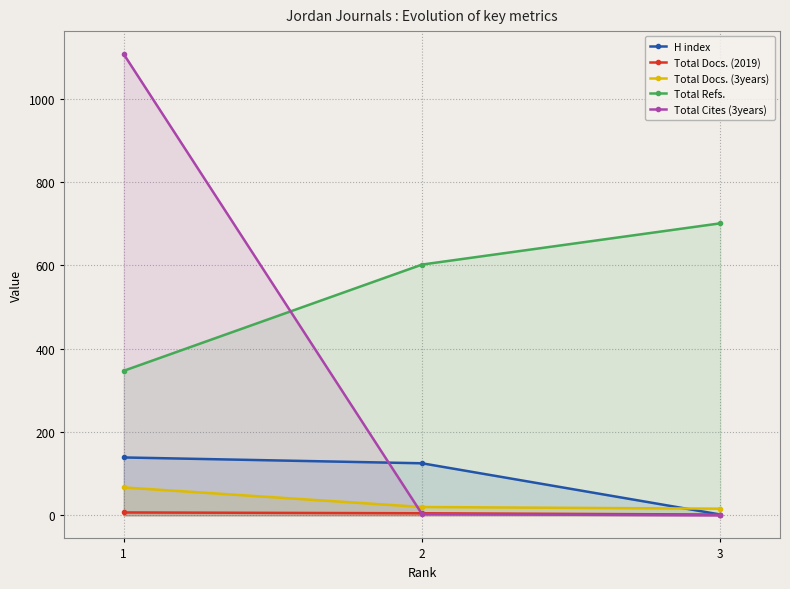

What is the total value across all series at 1?

1667